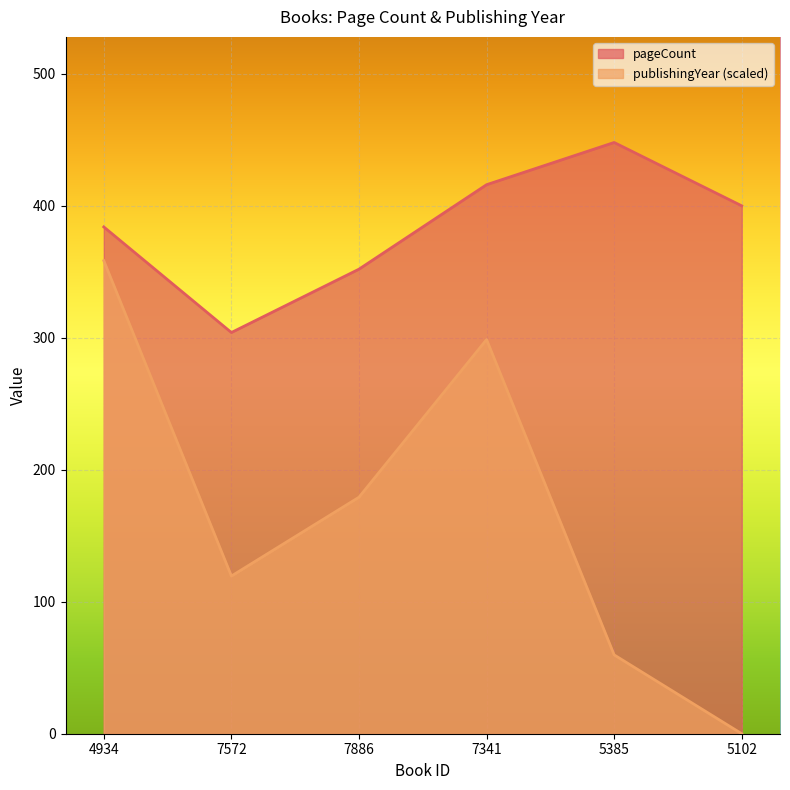

Rank the categories by pageCount value from lowest to highest.

7572, 7886, 4934, 5102, 7341, 5385